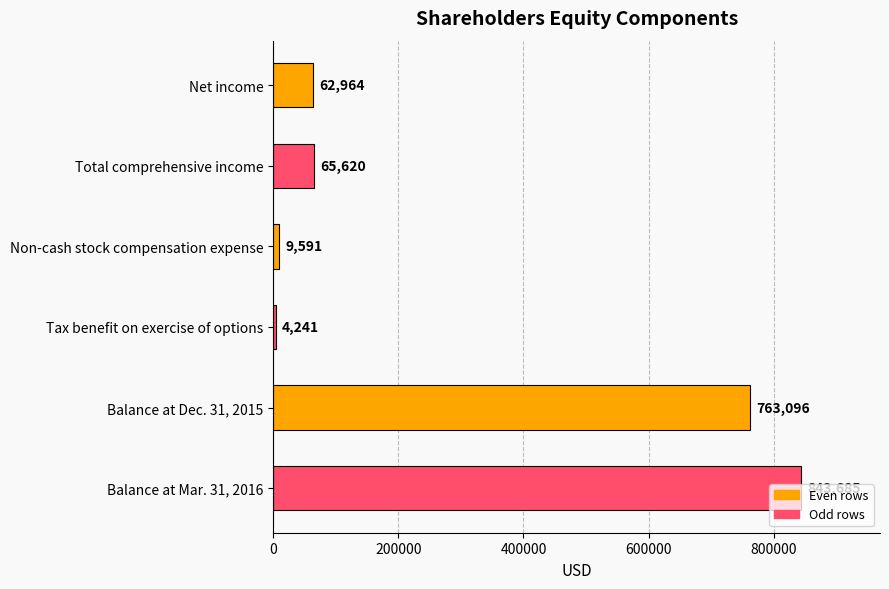

What is the greatest value displayed?

843685